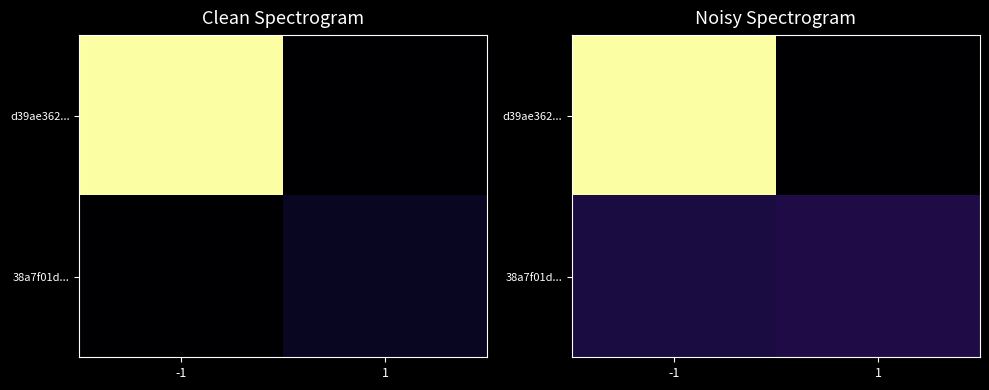

What value does the 38a7f01d... series have at 1?

4.5